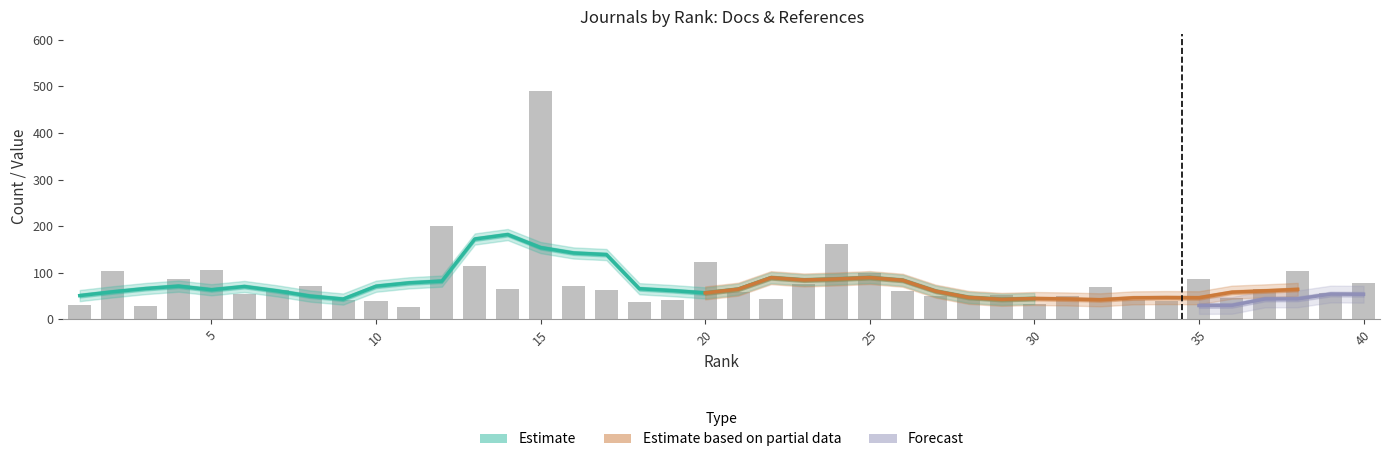

What is the value of the Total Docs. (3years) bar at the 17th from the left?

63